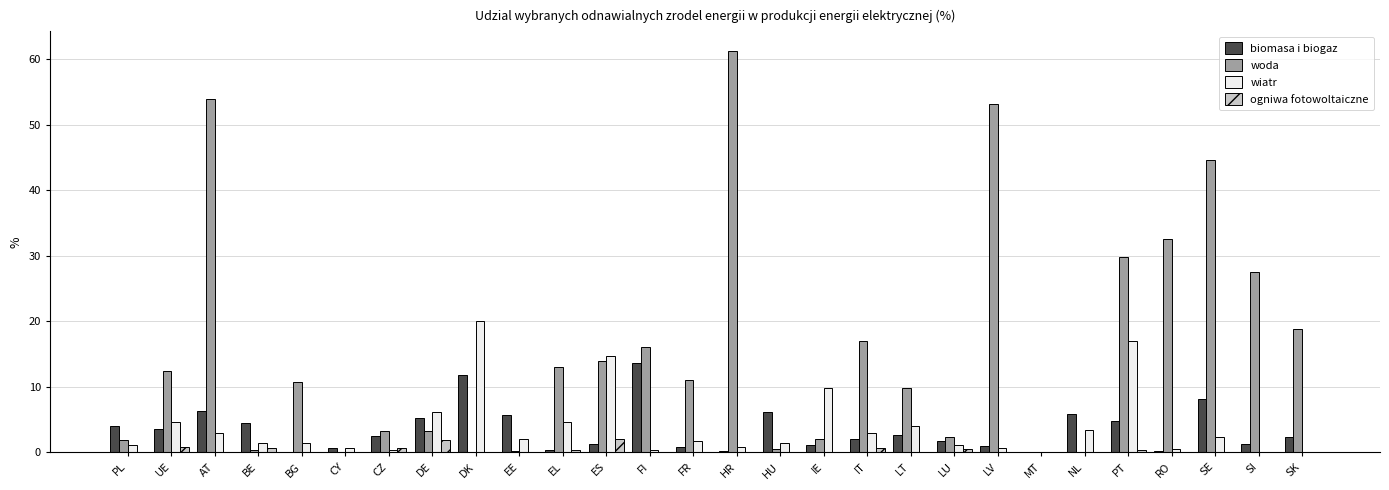

Is the value of wiatr at HU greater than the value of woda at RO?

No